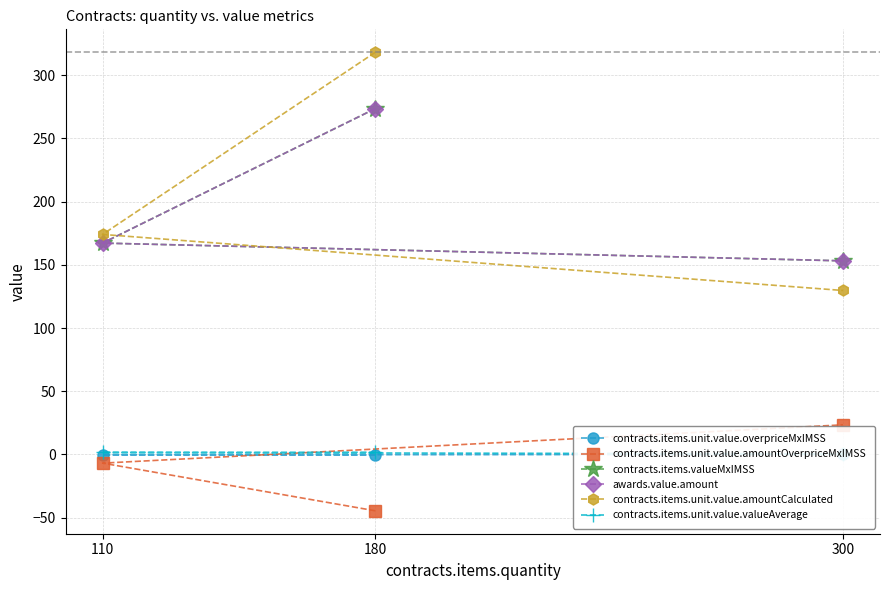

What are all the series names shown in the legend?

contracts.items.unit.value.overpriceMxIMSS, contracts.items.unit.value.amountOverpriceMxIMSS, contracts.items.valueMxIMSS, awards.value.amount, contracts.items.unit.value.amountCalculated, contracts.items.unit.value.valueAverage